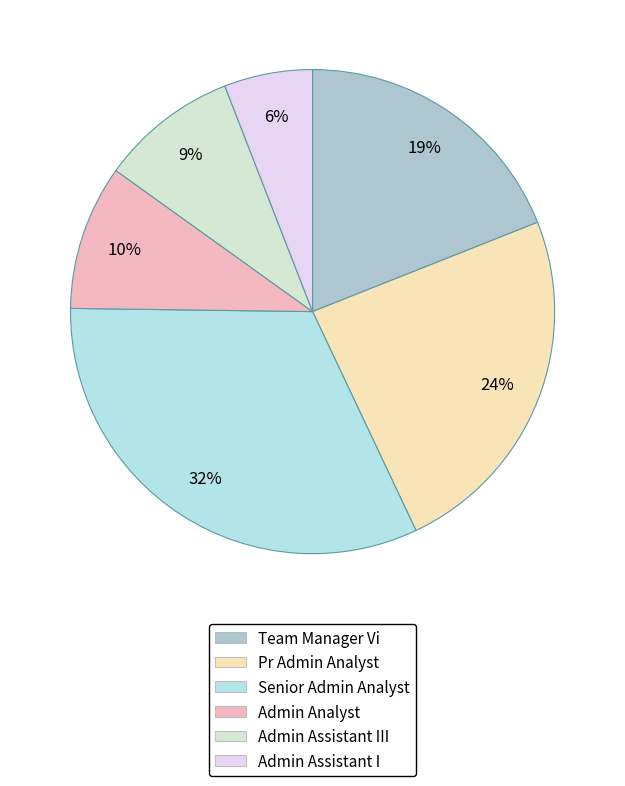

How many slices are in this pie chart?

6